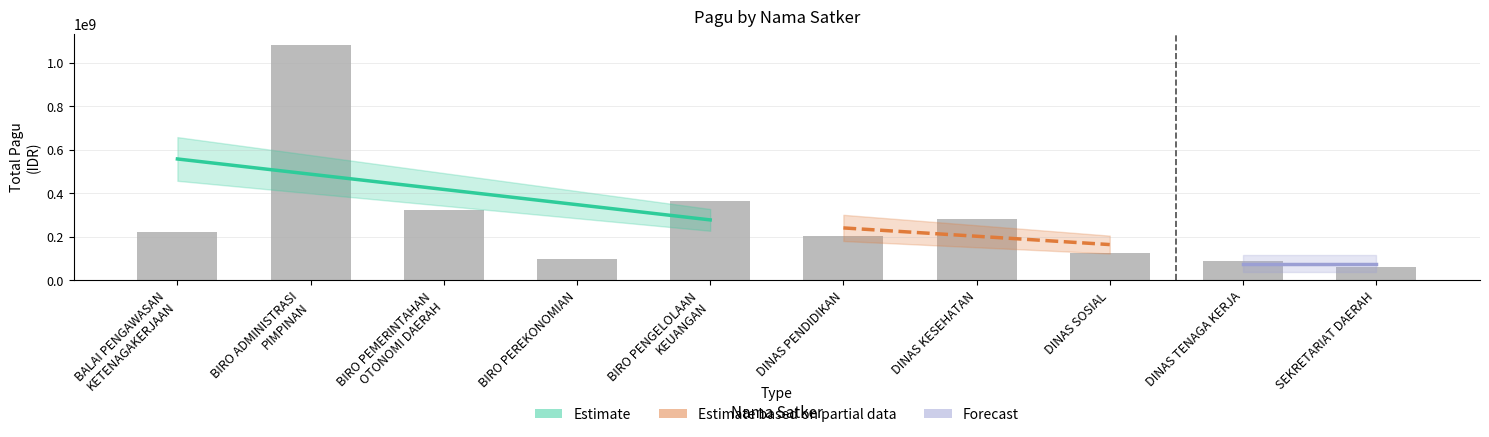

What is the sum of the values at BALAI PENGAWASAN
KETENAGAKERJAAN and SEKRETARIAT DAERAH?

284729000